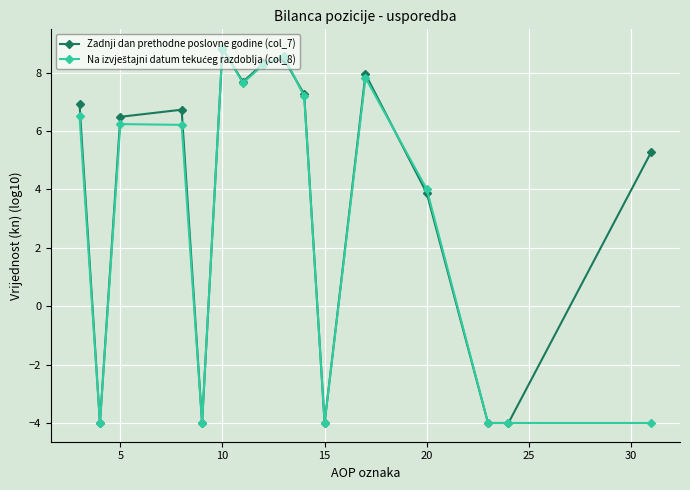

What is the minimum value shown in the chart?

-4.0